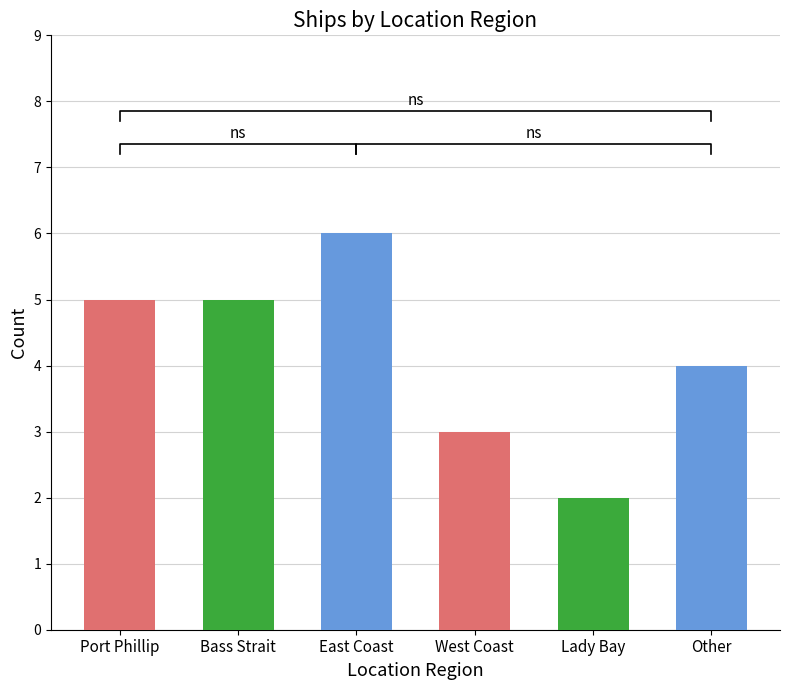

What is the maximum value shown in the chart?

6